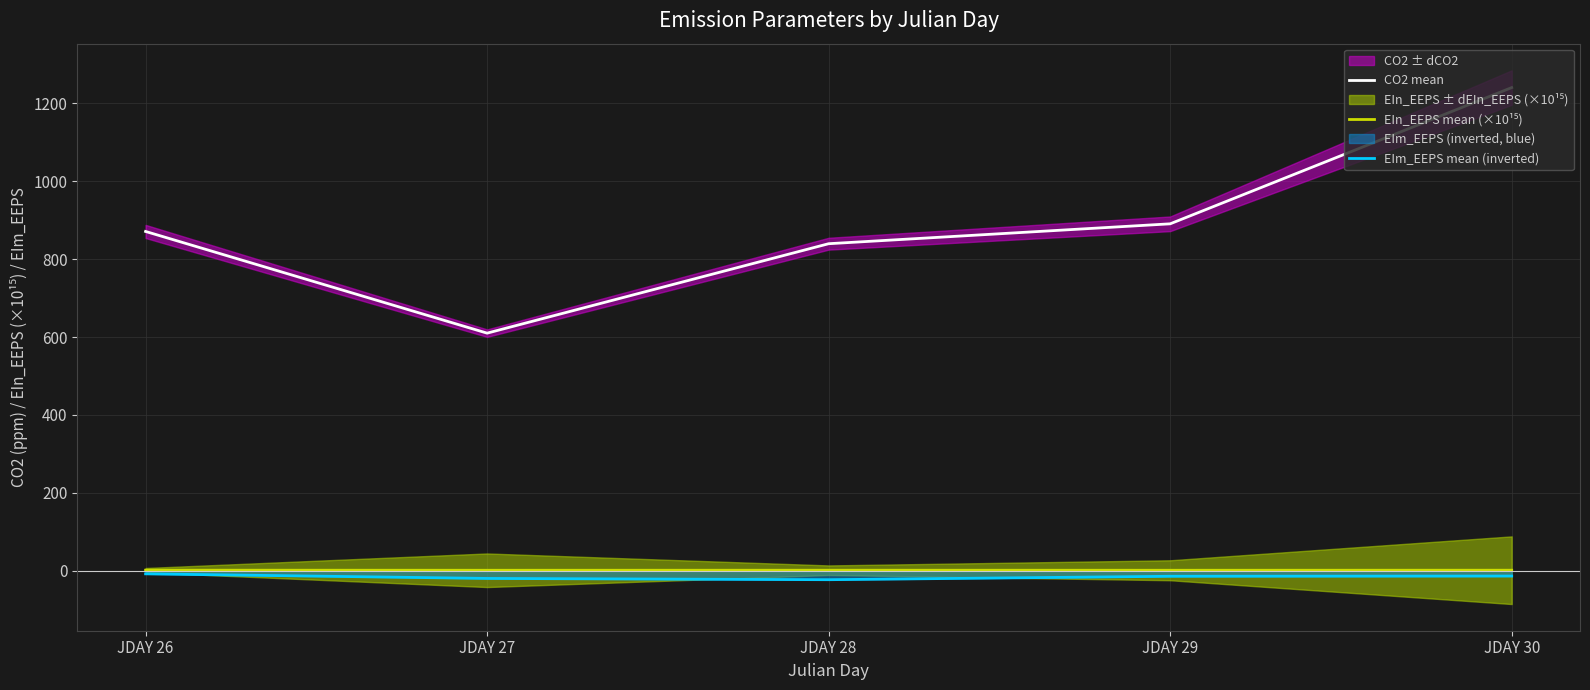

Reading left to right, extract all data points from this chart.

CO2 mean: 871.3	610.1	839.8	890.9	1240.7
EIn_EEPS mean (×10¹⁵): 1.4	1.2	1.2	1.2	1.3
EIm_EEPS mean (inverted): -8.0	-19.8	-23.1	-14.3	-13.7